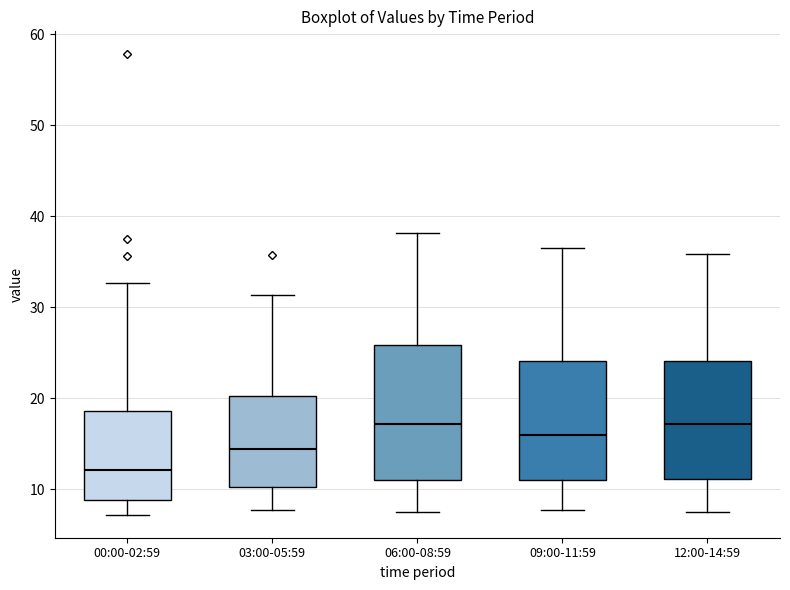

Reading left to right, read every box against the y-axis: the position of its median line, the range the box covers, and the ends of its whiskers. The values are not printed on the chart, so give them approximately, as read against the axis.

00:00-02:59: median 12, box 9 to 19, whiskers 7 to 33
03:00-05:59: median 14, box 10 to 20, whiskers 8 to 31
06:00-08:59: median 17, box 11 to 26, whiskers 8 to 38
09:00-11:59: median 16, box 11 to 24, whiskers 8 to 37
12:00-14:59: median 17, box 11 to 24, whiskers 8 to 36